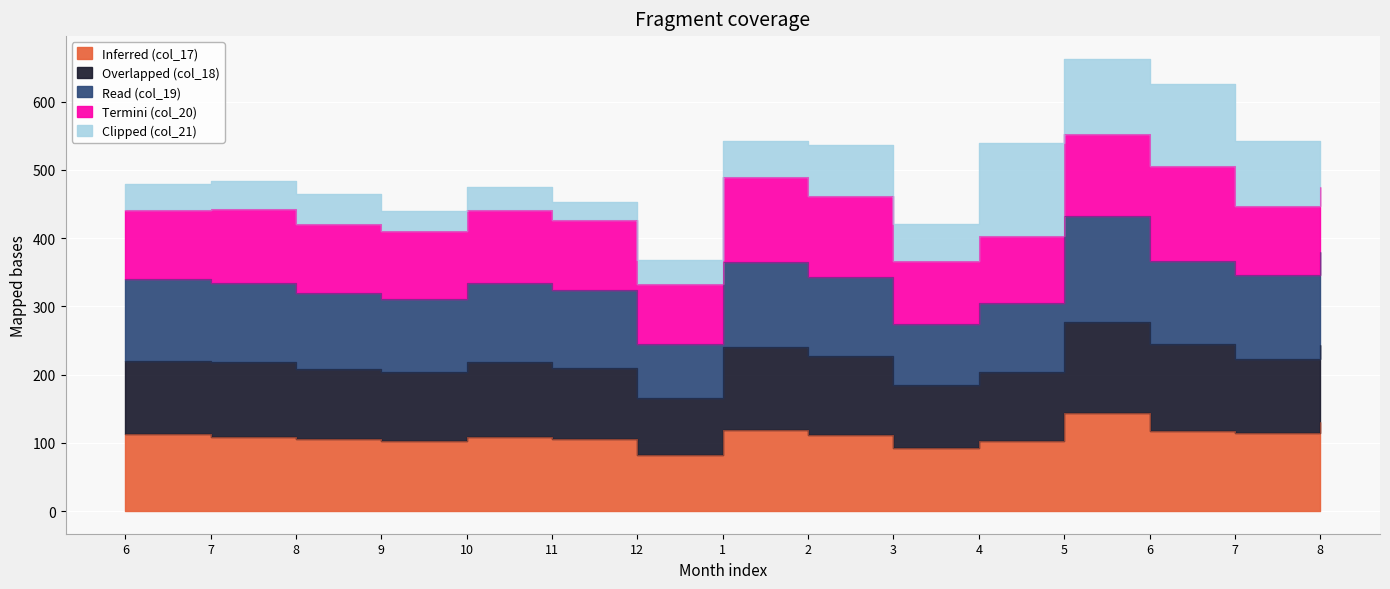

True or false: Inferred (col_17) and Read (col_19) intersect in this chart.

False